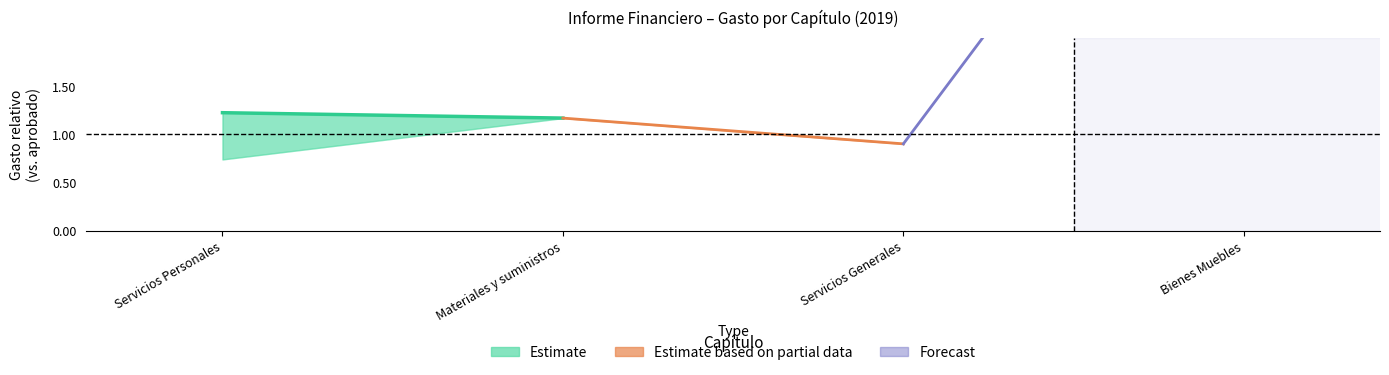

How many distinct data groups are displayed?

3